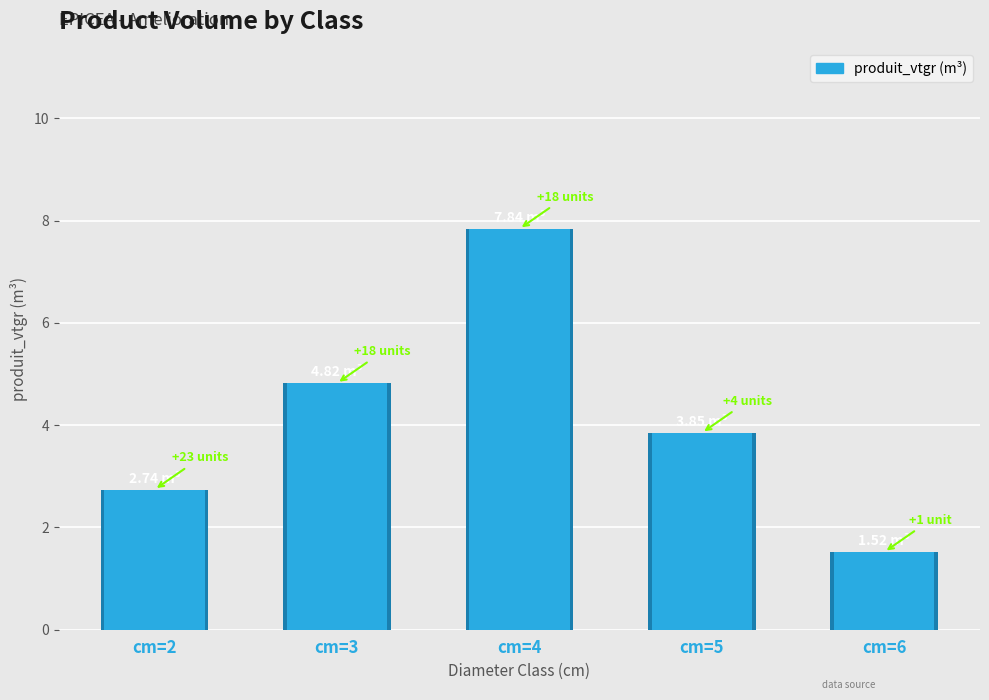

Reading left to right, extract all data points from this chart.

2.7	4.8	7.8	3.9	1.5